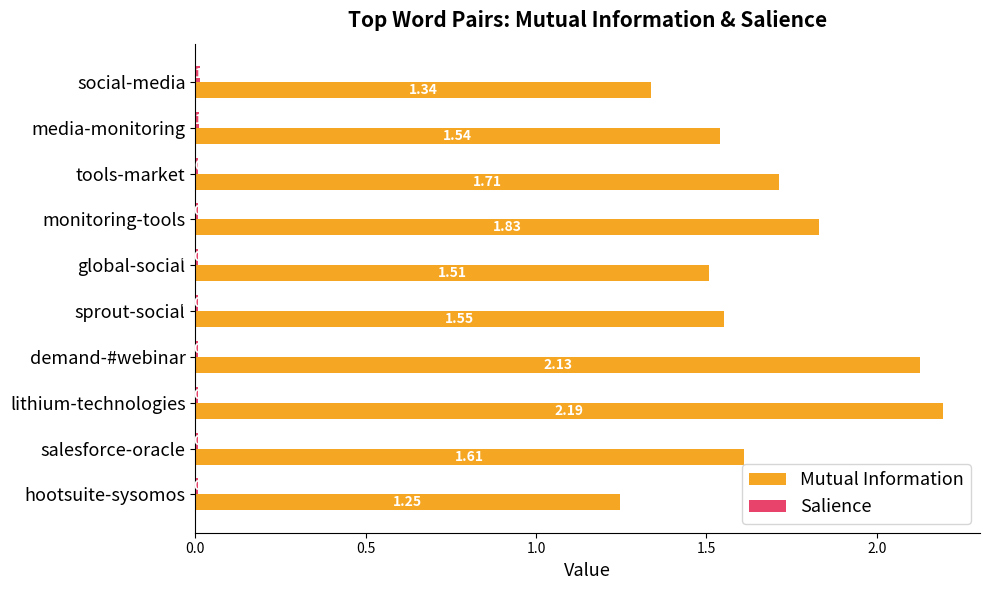

What is the sum of the Mutual Information values at sprout-social and global-social?

3.1